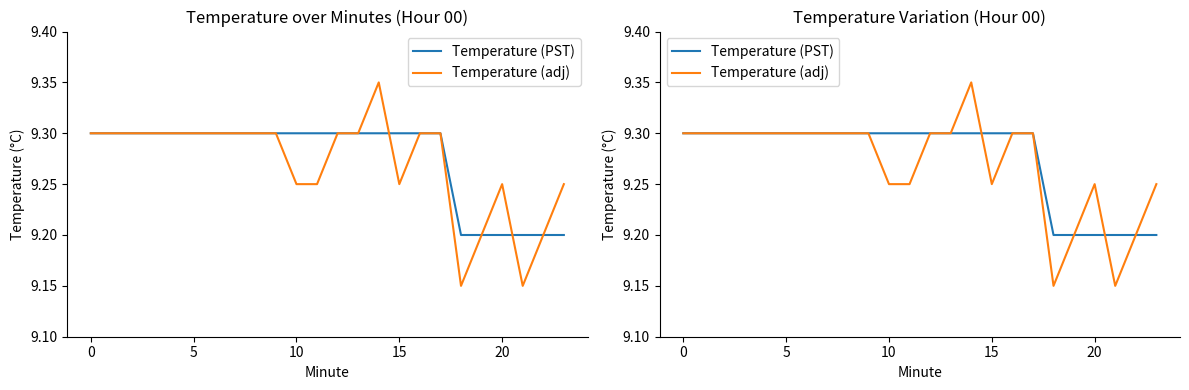

What are all the series names shown in the legend?

Temperature (PST), Temperature (adj)